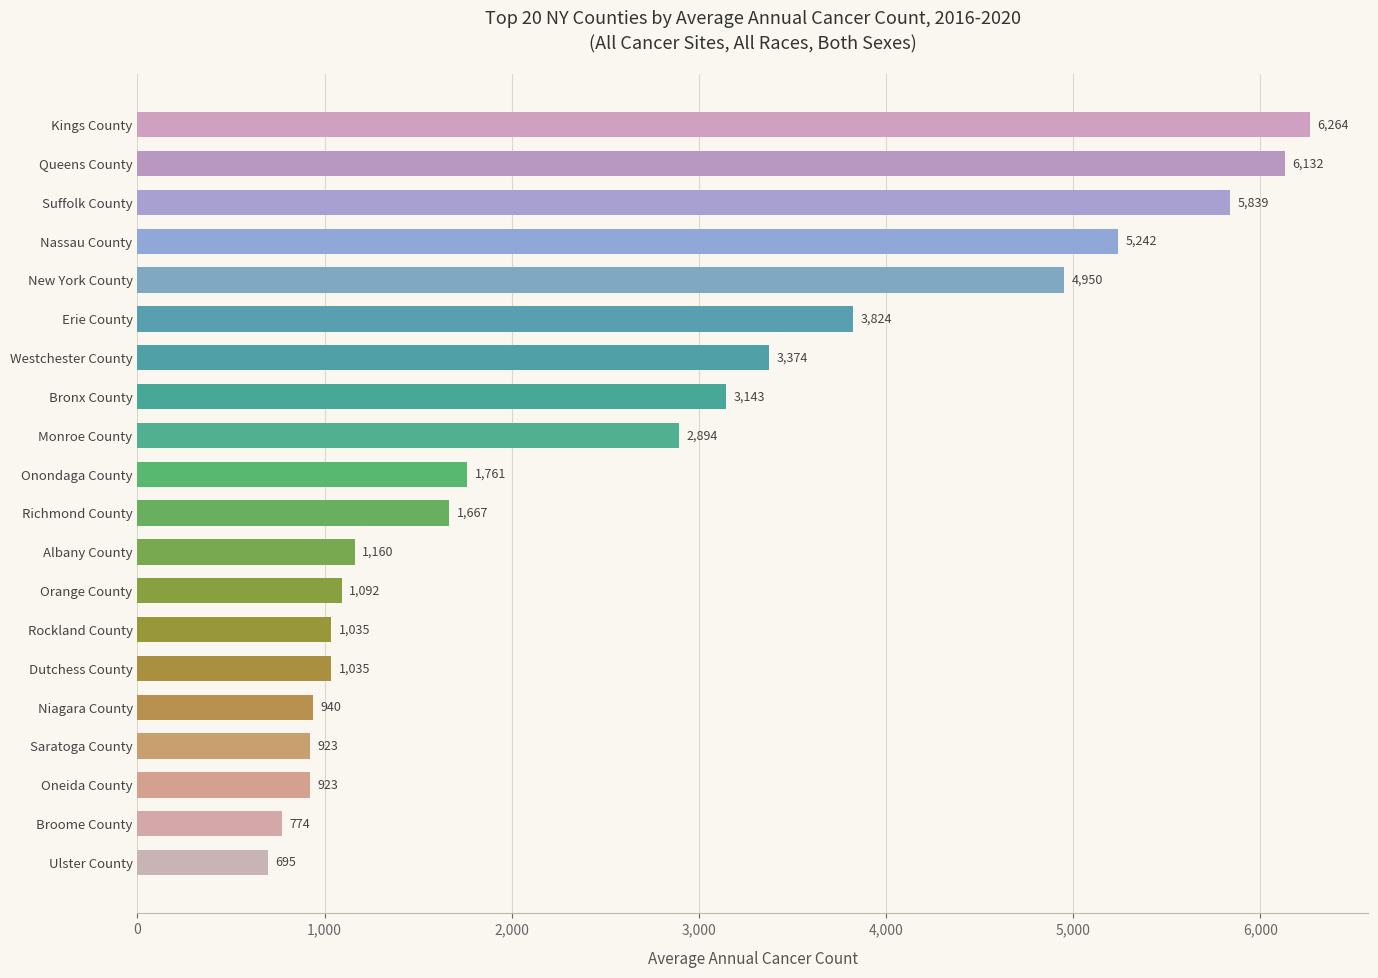

What is the greatest value displayed?

6264